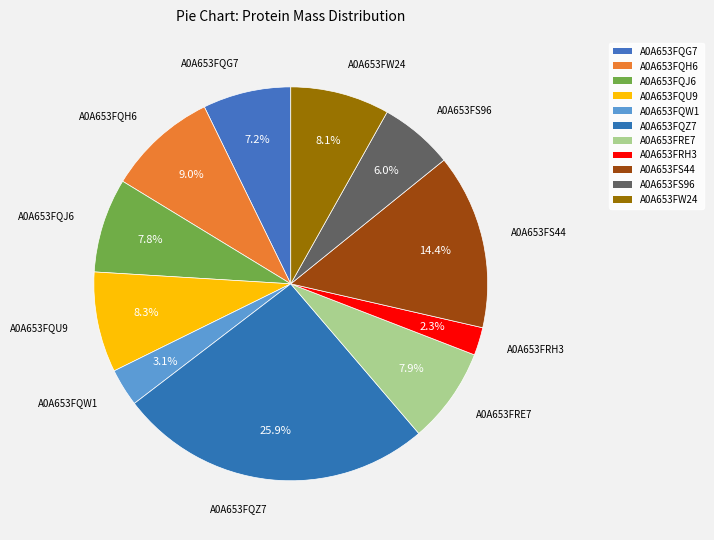

How many slices are in this pie chart?

11